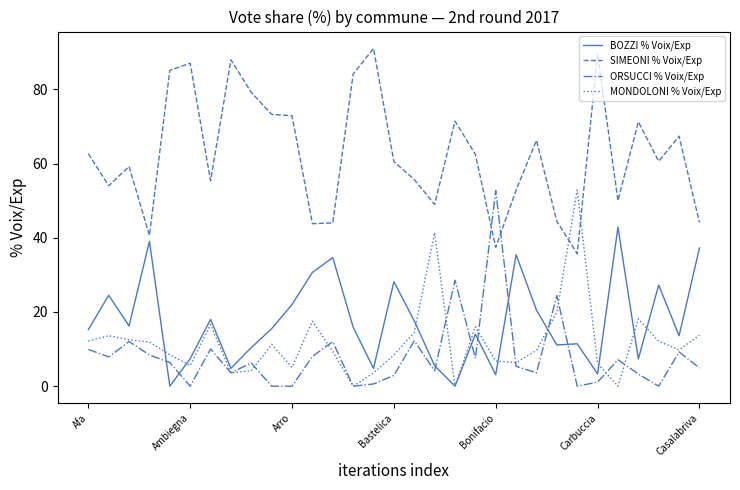

Which series has the widest spread of values?

SIMEONI % Voix/Exp